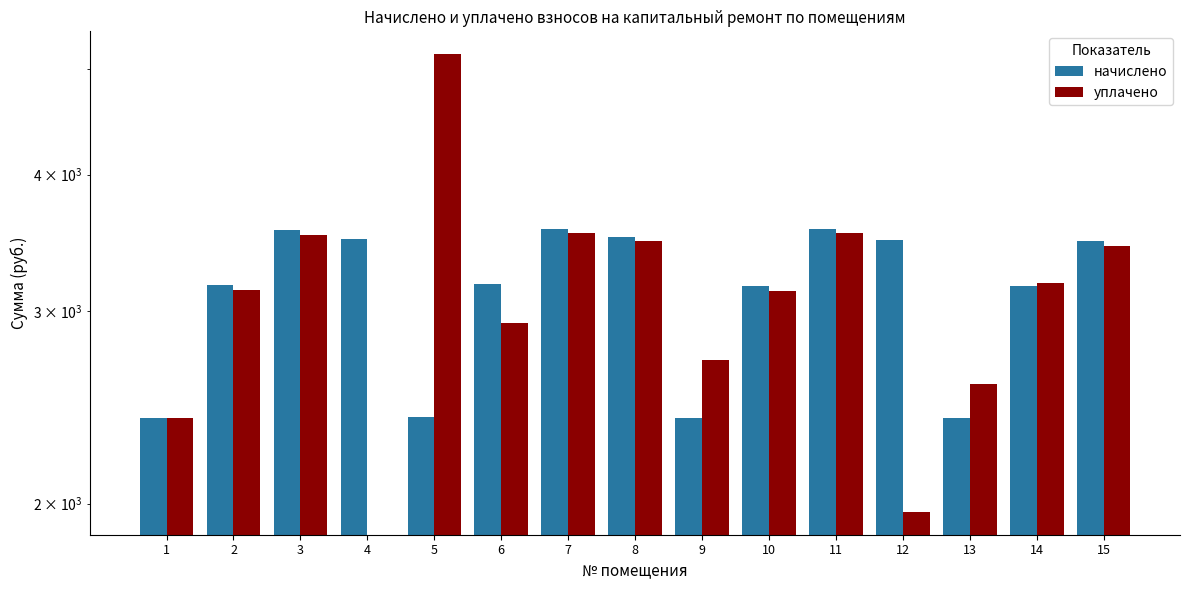

Reading left to right, extract all data points from this chart.

начислено: 2394.7	3166.4	3557.9	3495.1	2399.4	3176.9	3569.0	3508.6	2394.0	3160.1	3569.0	3486.4	2394.7	3160.1	3478.3
уплачено: 2394.7	3135.4	3523.0	0.0	5154.1	2924.6	3534.1	3474.2	2704.6	3129.1	3534.1	1965.3	2570.8	3182.4	3444.2